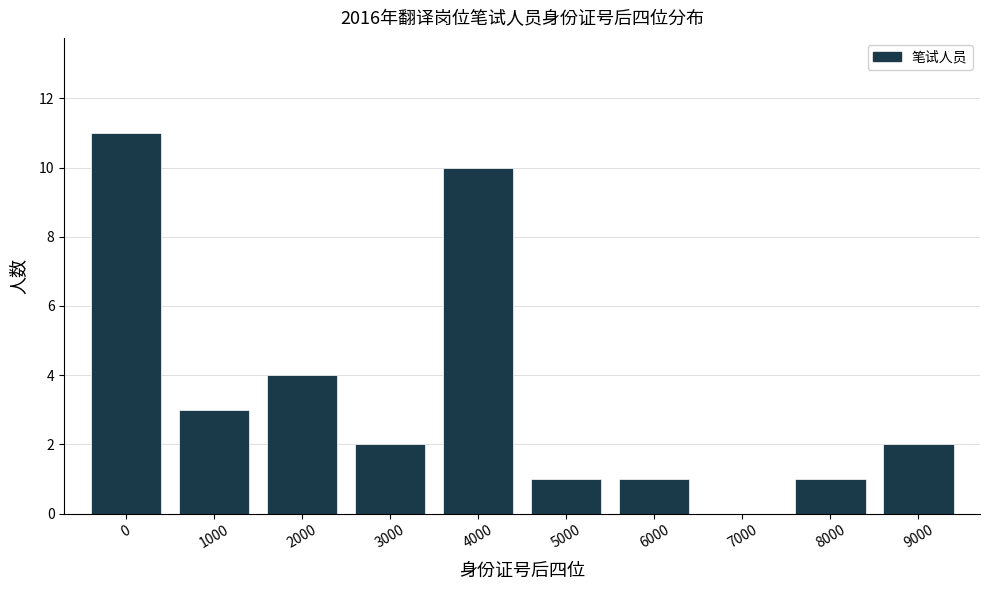

Reading left to right, list all the values displayed in this chart.

0=11	1000=3	2000=4	3000=2	4000=10	5000=1	6000=1	7000=0	8000=1	9000=2